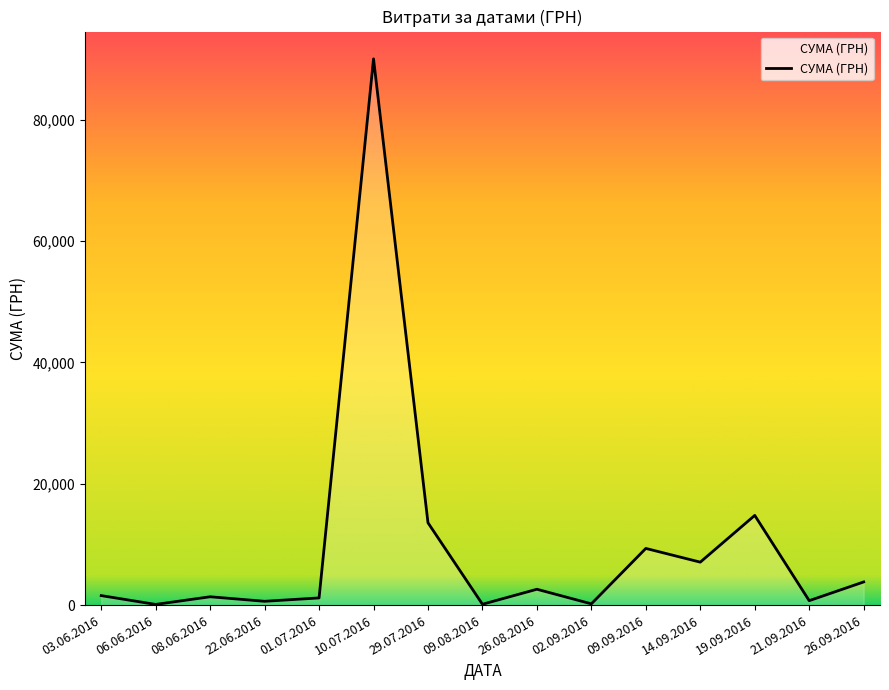

What is the approximate value at 26.08.2016?

2607.8